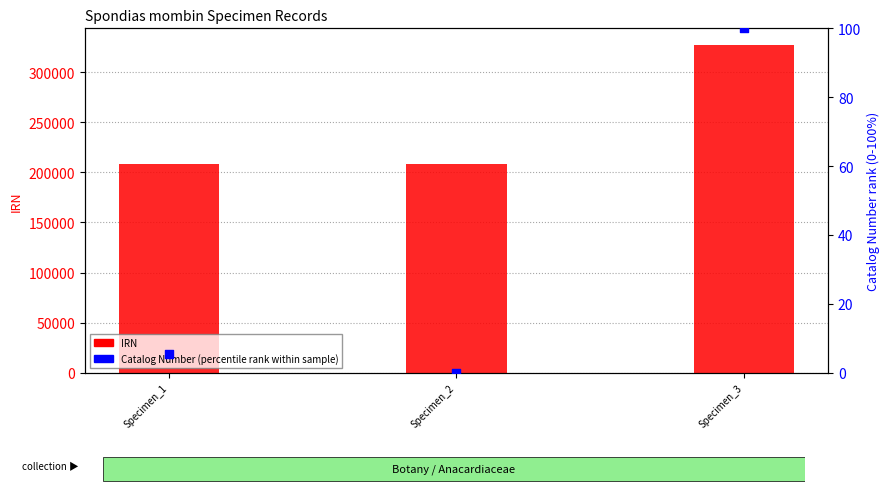

Is the value of Catalog Number (percentile rank) at Specimen_3 greater than the value of IRN at Specimen_1?

No